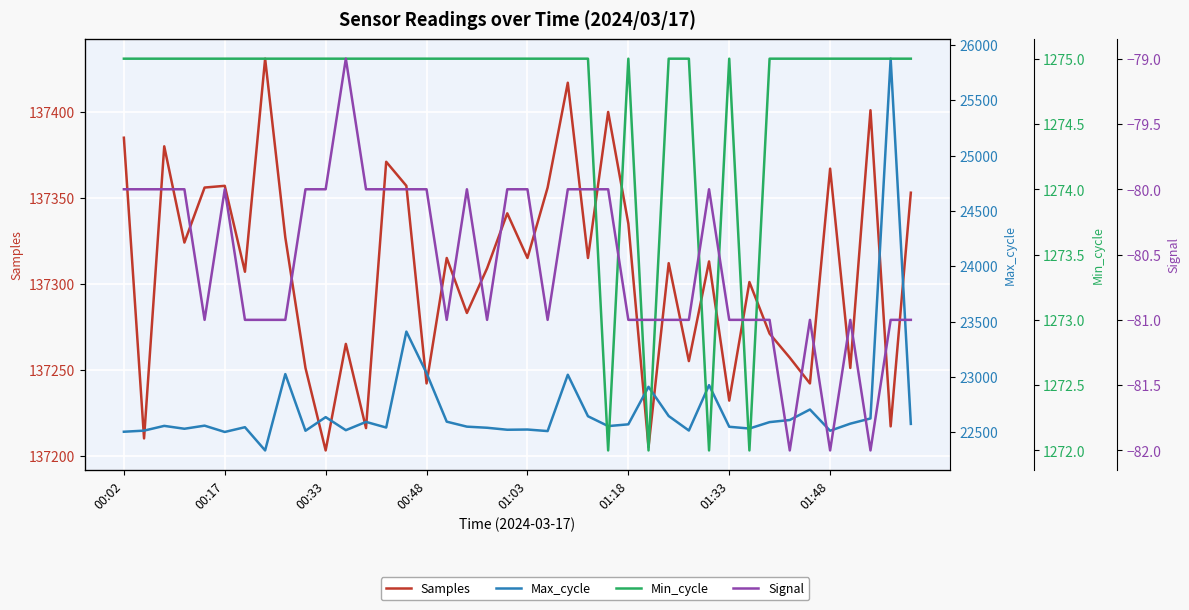

Is this an area chart (filled region under the line)?

No